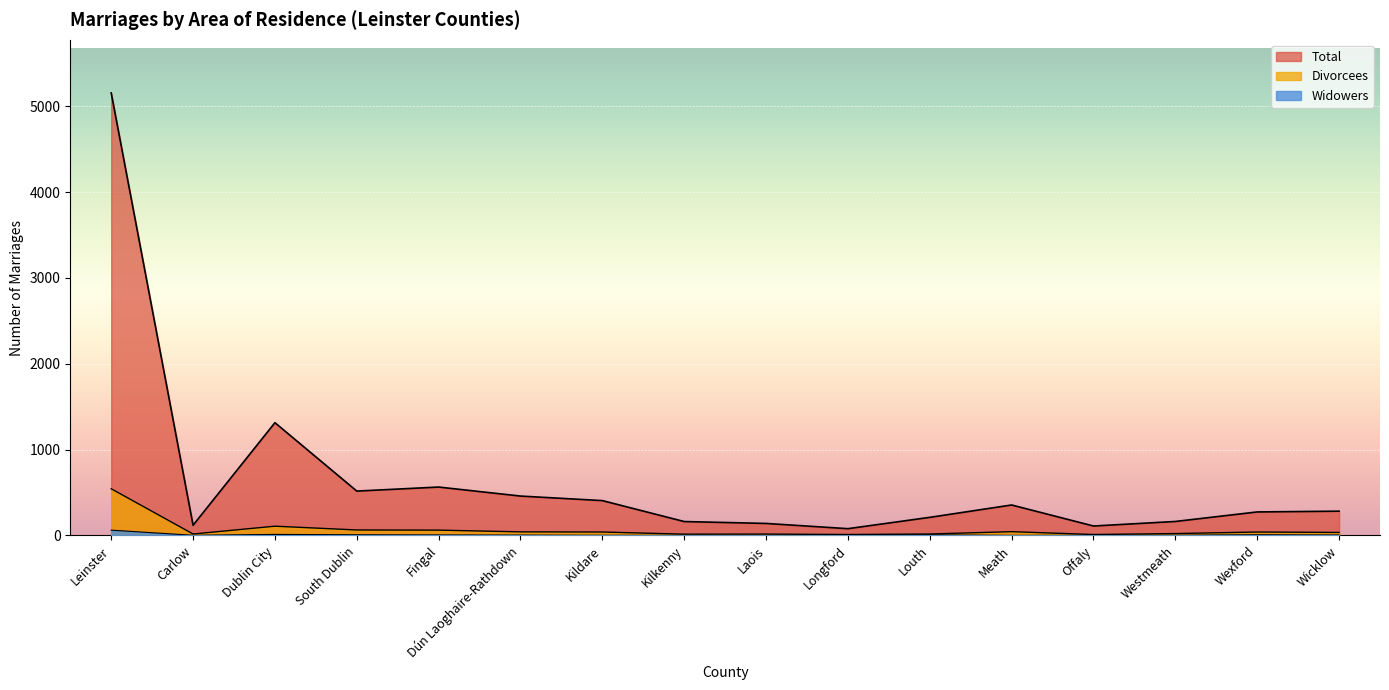

List the labels in order of Total value, smallest first.

Longford, Offaly, Carlow, Laois, Kilkenny, Westmeath, Louth, Wexford, Wicklow, Meath, Kildare, Dún Laoghaire-Rathdown, South Dublin, Fingal, Dublin City, Leinster